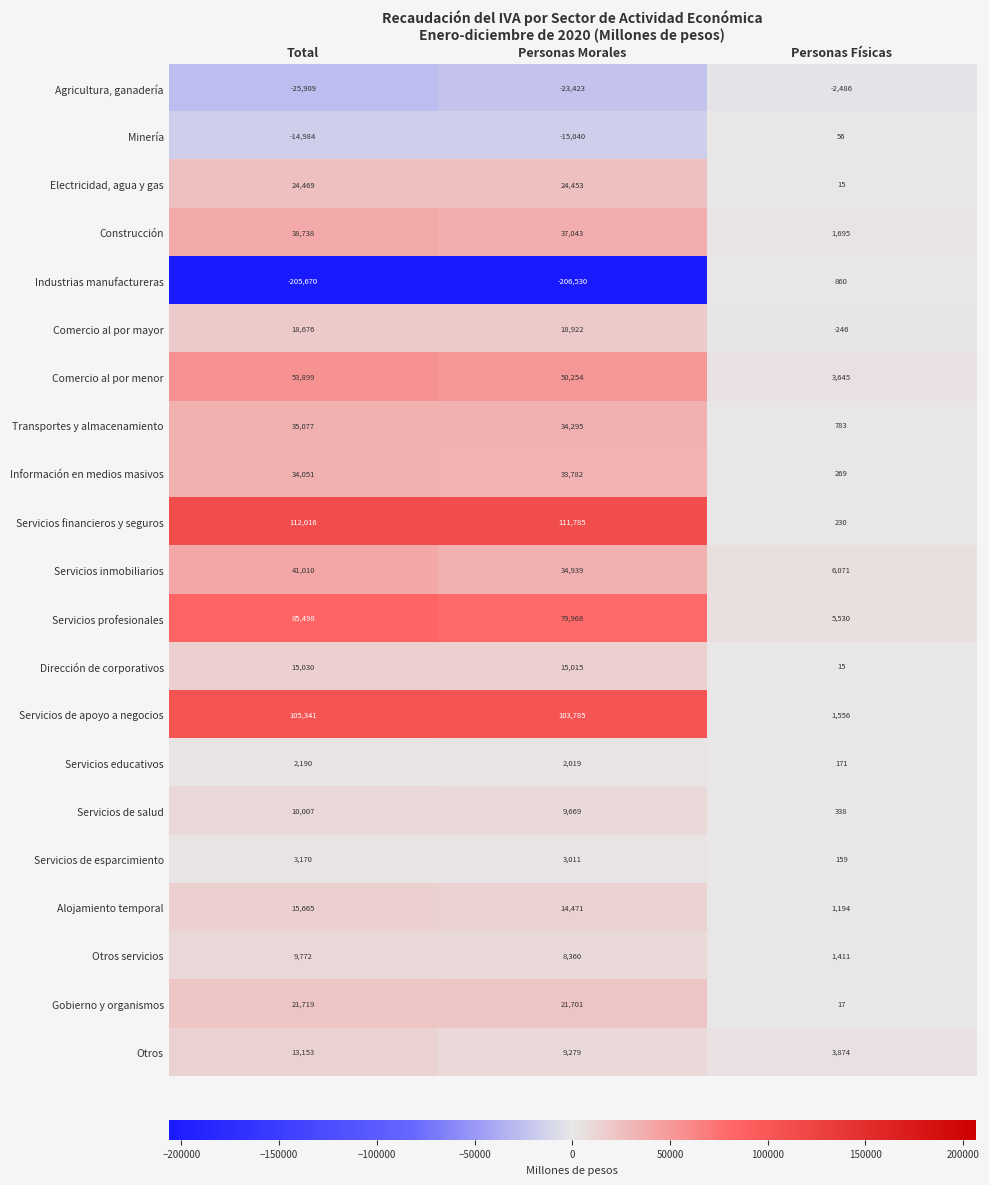

What is the sum of the Alojamiento temporal values at Personas Físicas and Total?

16859